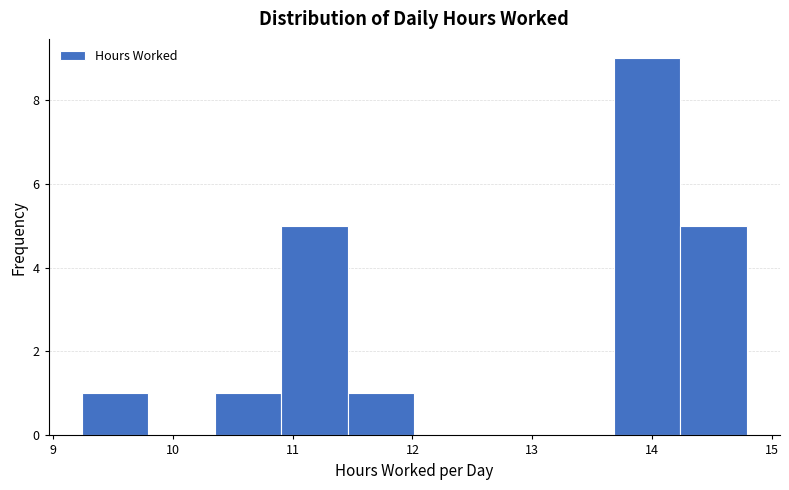

Reading left to right, transcribe this chart: for each bar, give the range it covers on the x-axis and its height. Neither the bar edges nor the heights are printed on the chart, so give them approximately, as read against the axes.

9.2 to 9.8: 1
9.8 to 10.4: 0
10.4 to 10.9: 1
10.9 to 11.5: 5
11.5 to 12.0: 1
12.0 to 12.6: 0
12.6 to 13.1: 0
13.1 to 13.7: 0
13.7 to 14.2: 9
14.2 to 14.8: 5